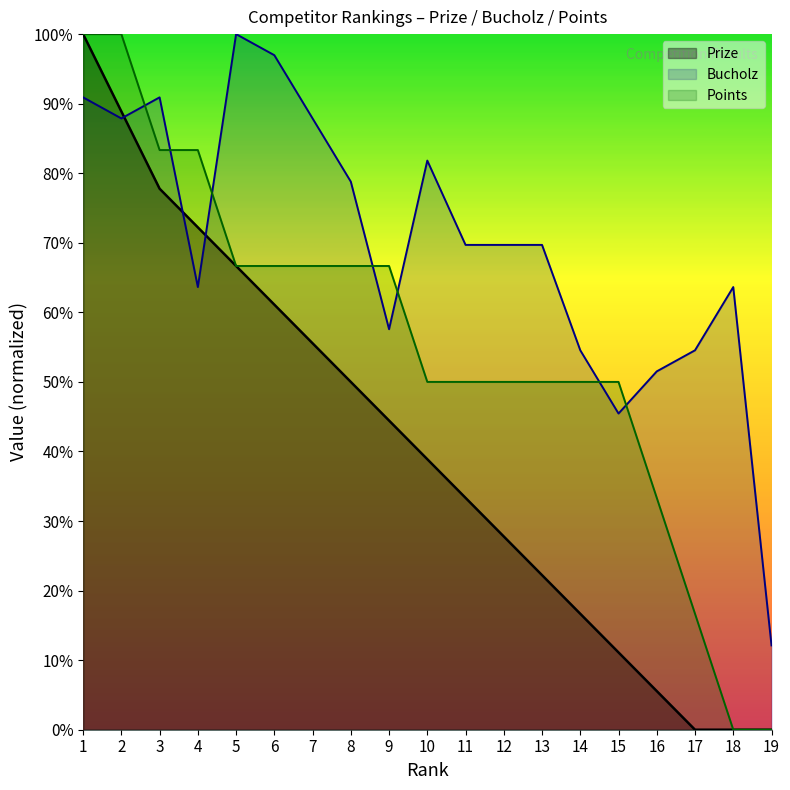

At which label does Bucholz first exceed 69?

1